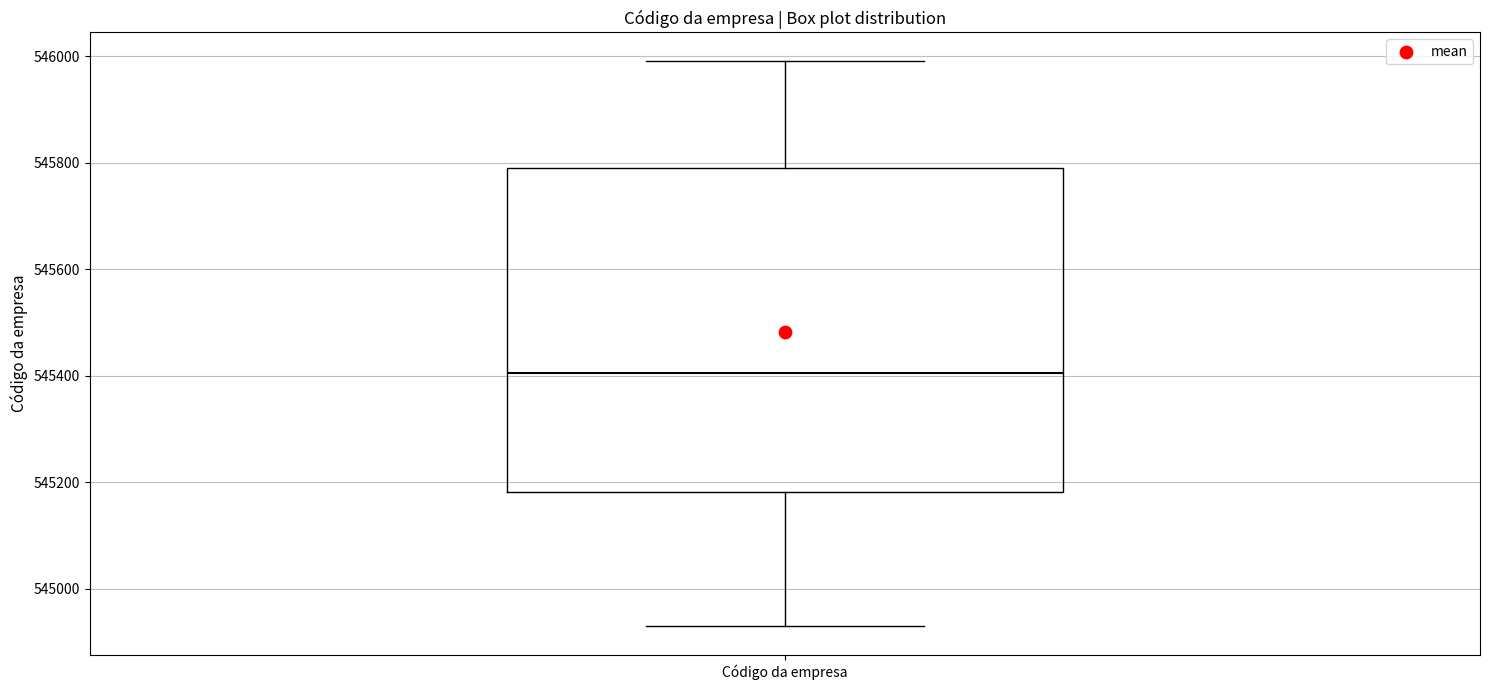

Read this box plot against the y-axis: the position of the median line, the range covered by the box, and the ends of both whiskers. The values are not printed on the chart, so give them approximately, as read against the axis.

median 545400, box 545180 to 545800, whiskers 544920 to 546000